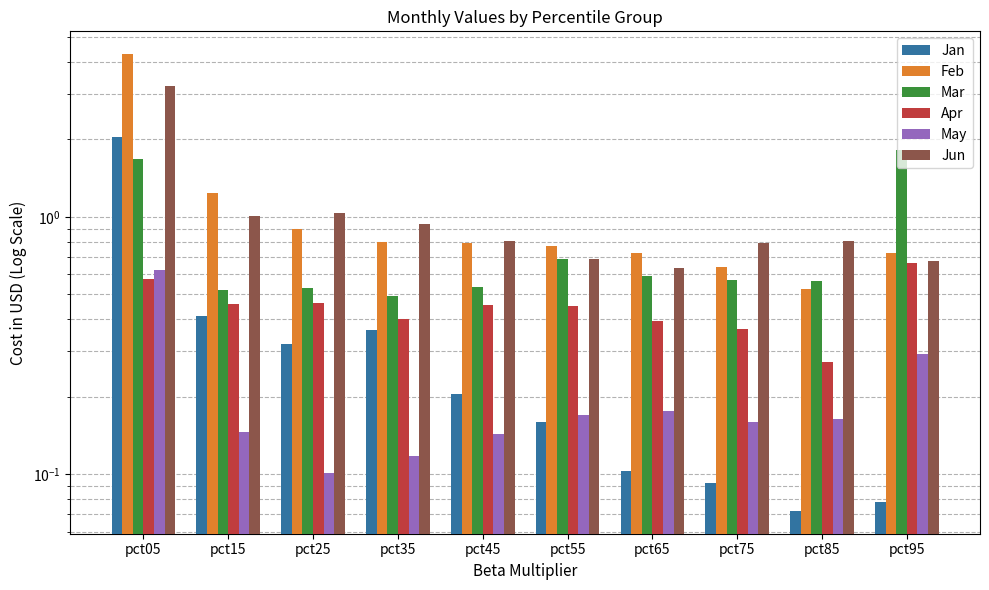

Is the value of Jan at pct25 greater than the value of Apr at pct75?

No